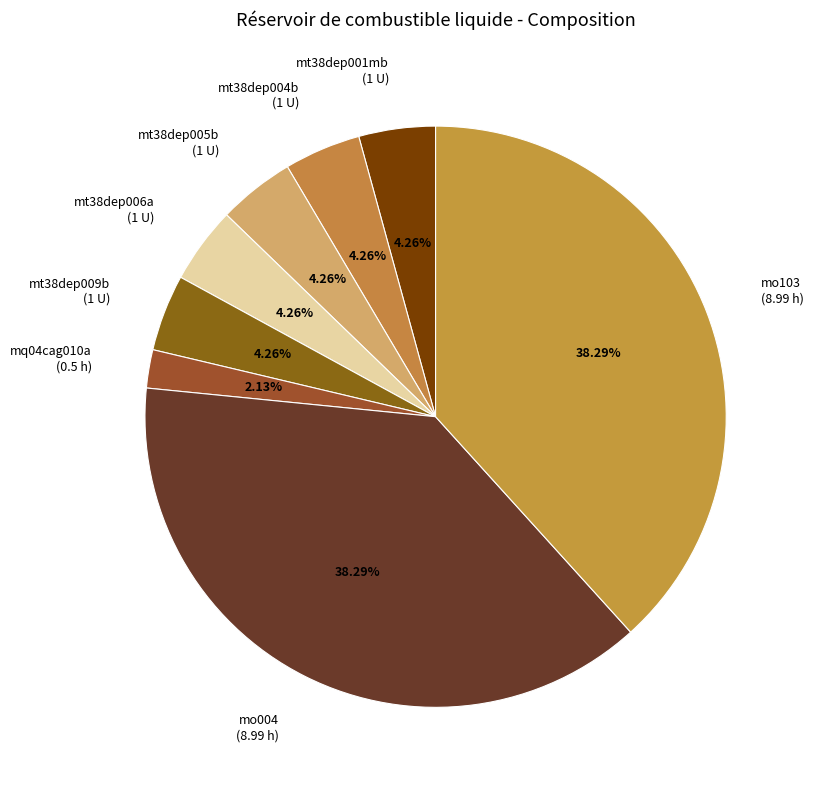

Do mo004 (8.99 h) and mt38dep009b (1 U) together represent more than half of the pie?

No